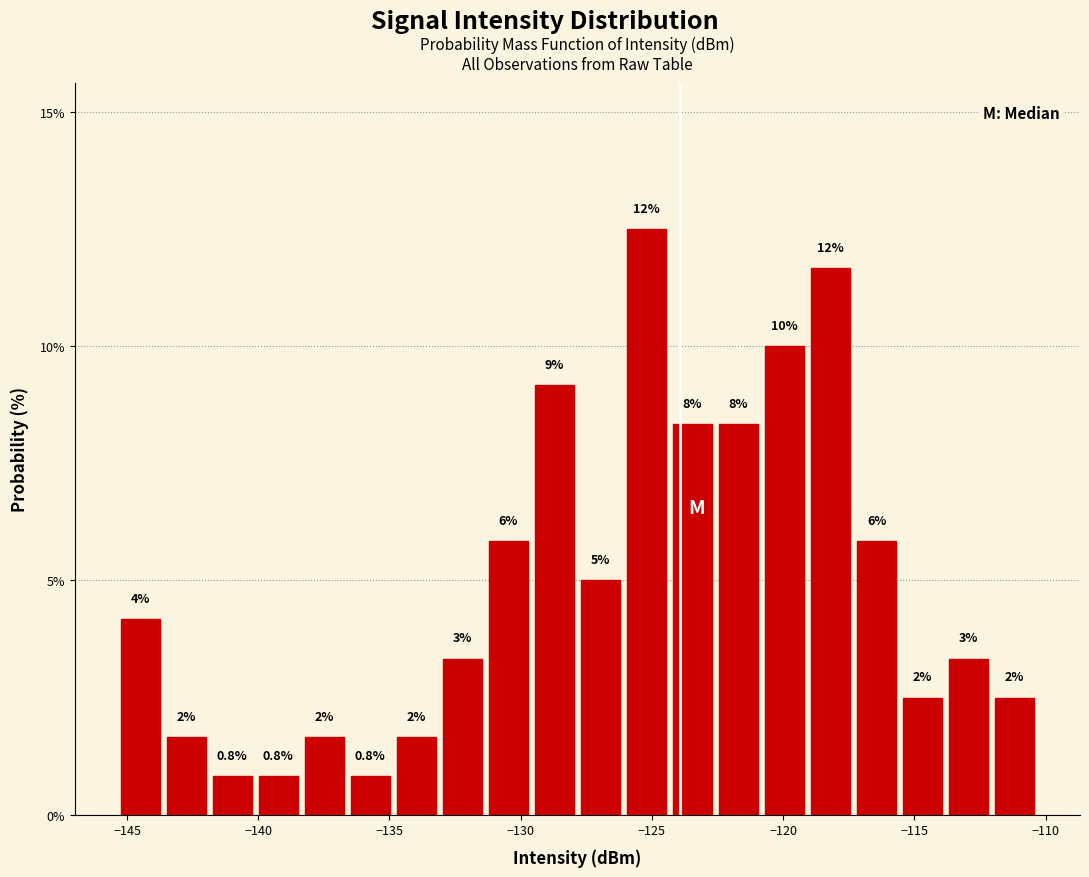

Around what value on the x-axis is the tallest bar? Give the approximate position of its centre, as read against the axis.

-125.0